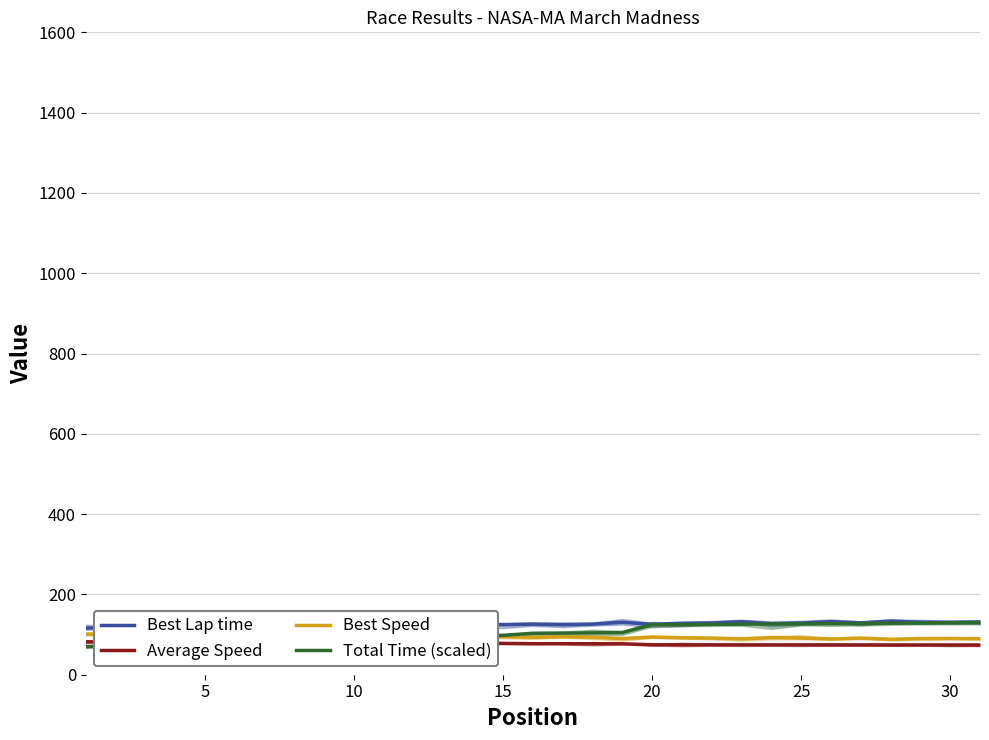

Count the number of categories in the chart.

31